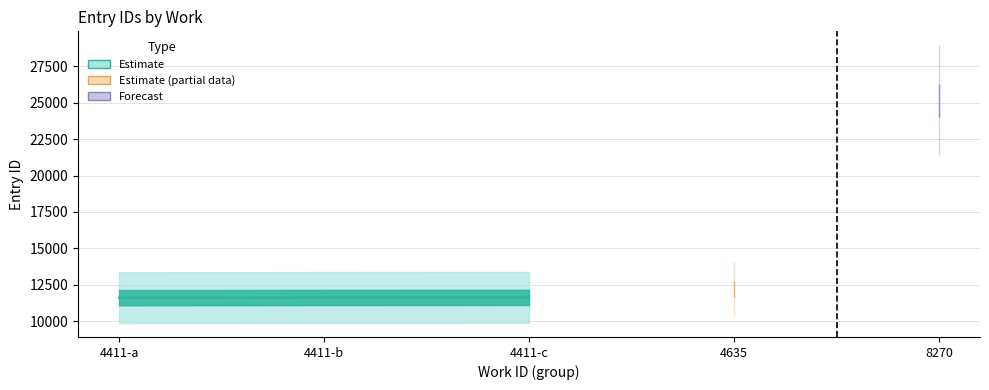

At which label does id_lower first exceed 11637?

4635